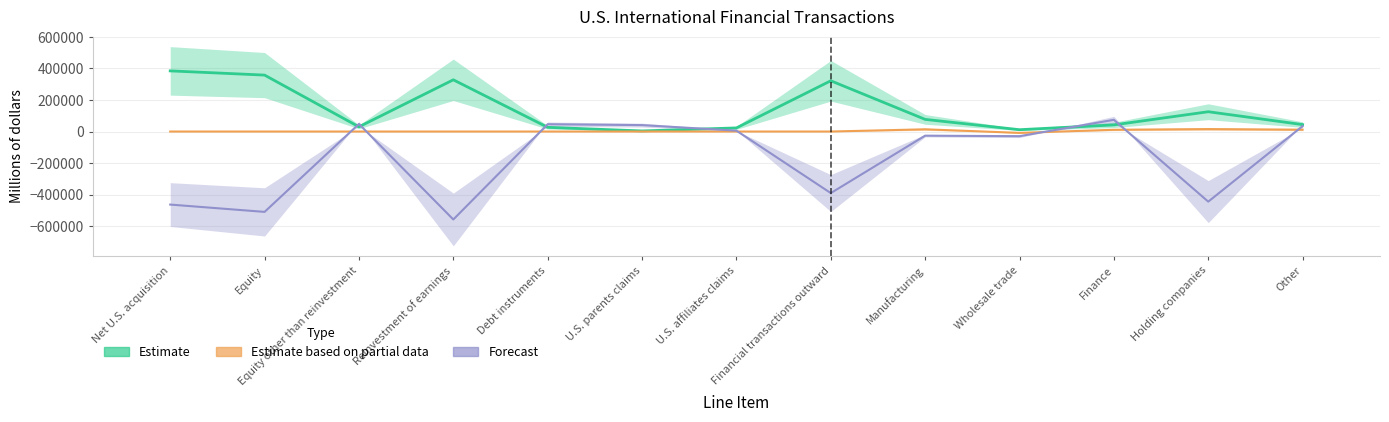

What is the label of the 5th bar from the left?

Debt instruments